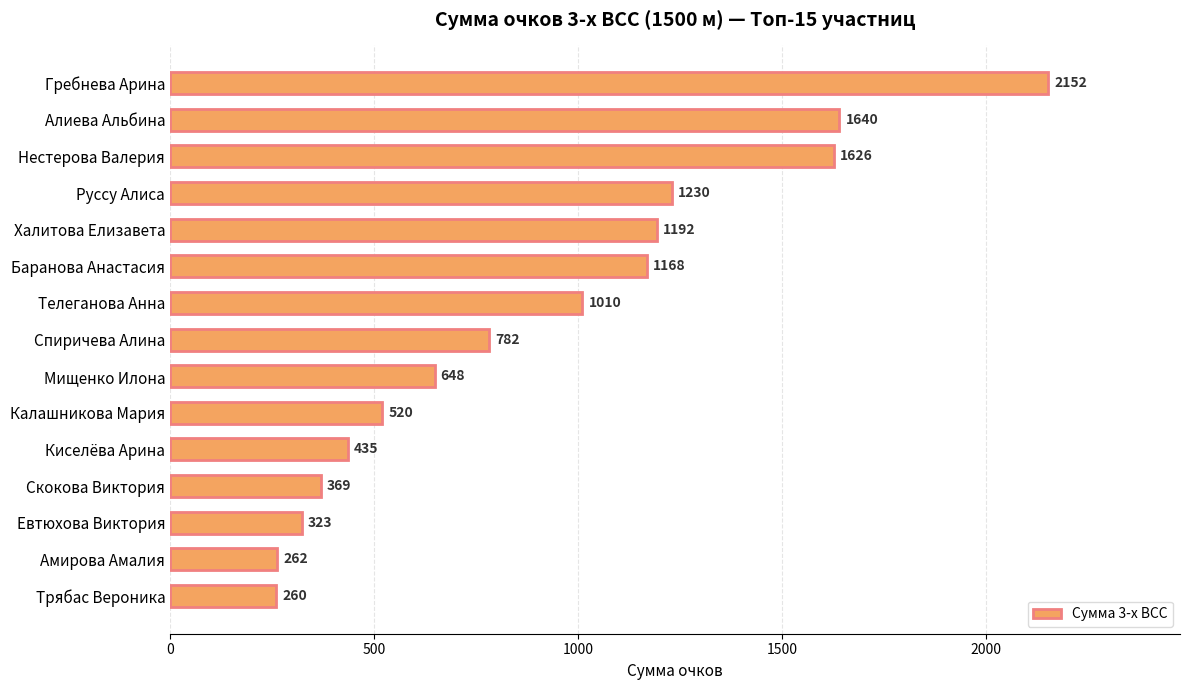

List the labels in order of value, largest first.

Гребнева Арина, Алиева Альбина, Нестерова Валерия, Руссу Алиса, Халитова Елизавета, Баранова Анастасия, Телеганова Анна, Спиричева Алина, Мищенко Илона, Калашникова Мария, Киселёва Арина, Скокова Виктория, Евтюхова Виктория, Амирова Амалия, Трябас Вероника